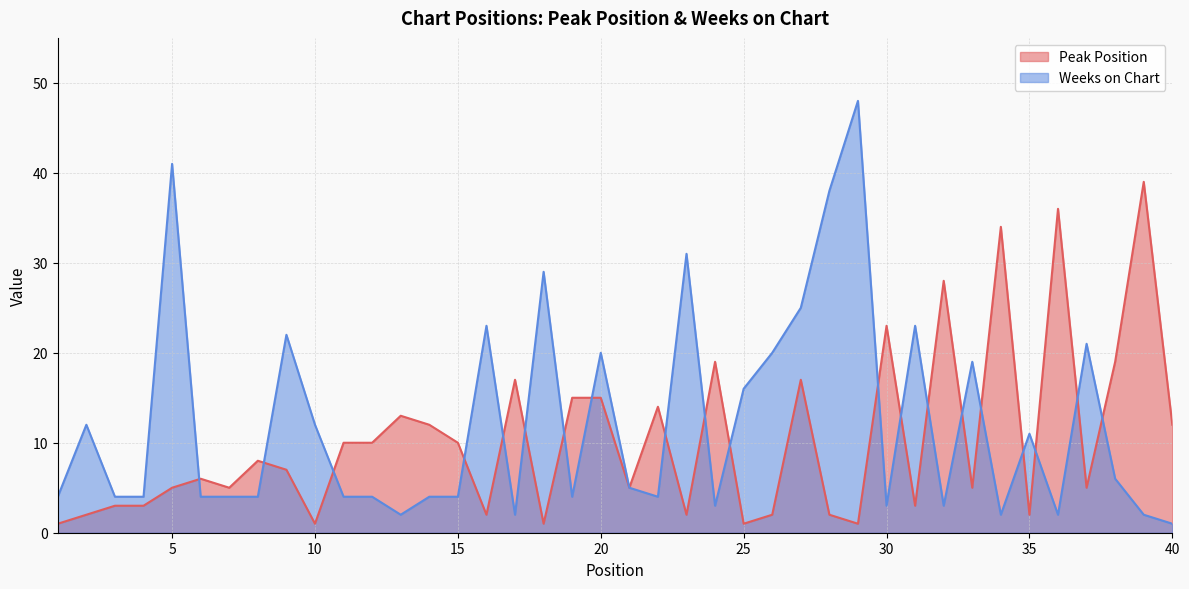

At which label is Peak Position closest to 20?

24